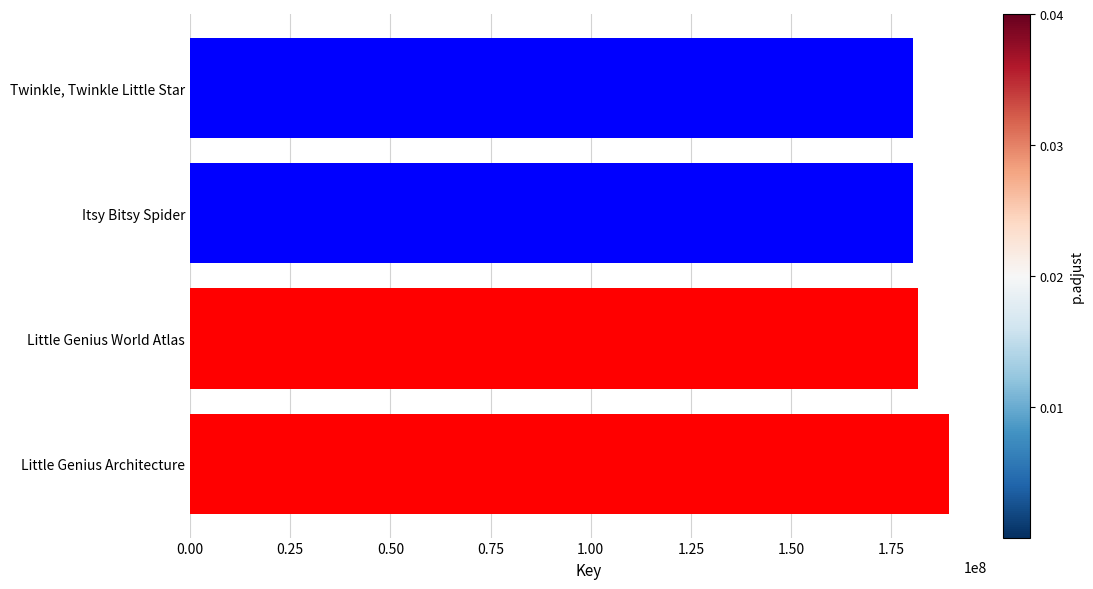

What is the greatest value displayed?

189307118